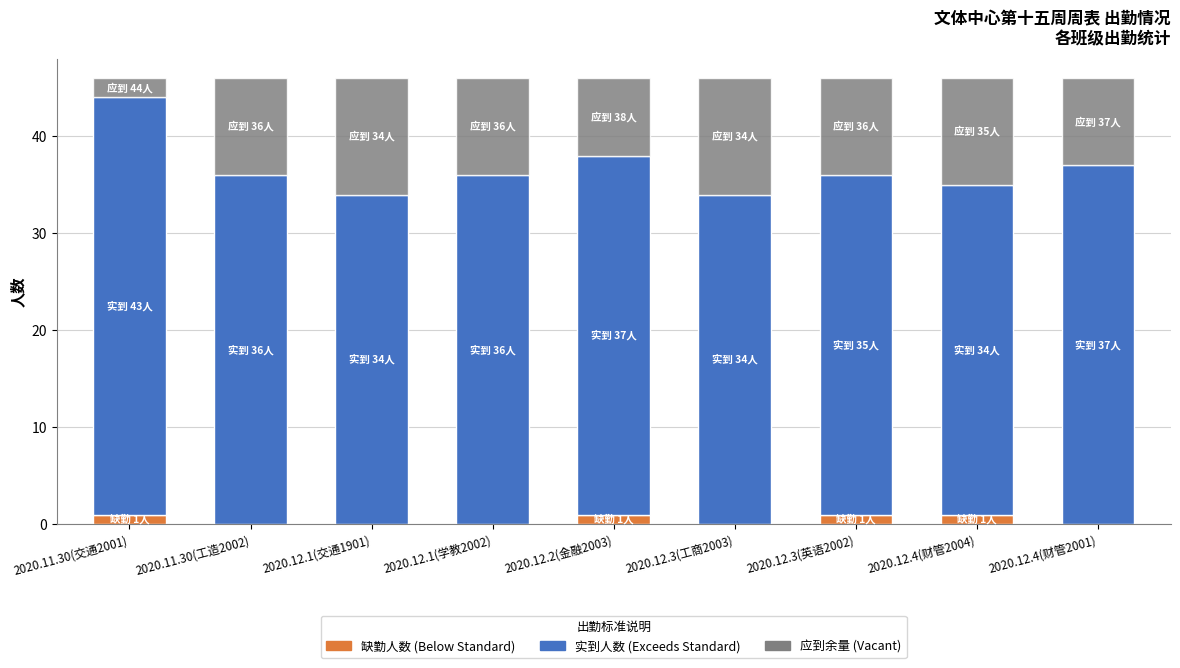

What is the total value across all series at 2020.12.4(财管2001)?

46